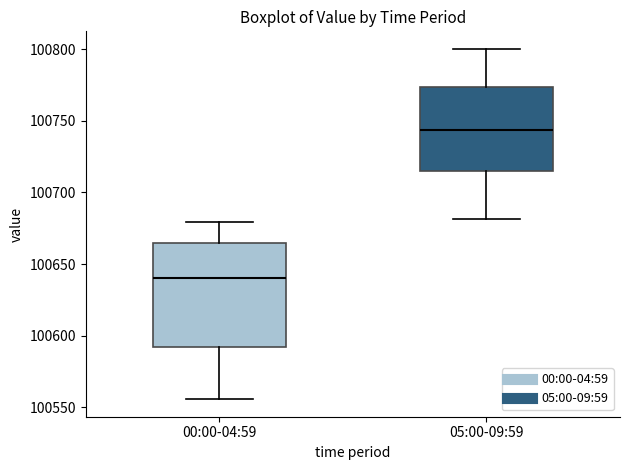

Which box's median line is the highest?

05:00-09:59